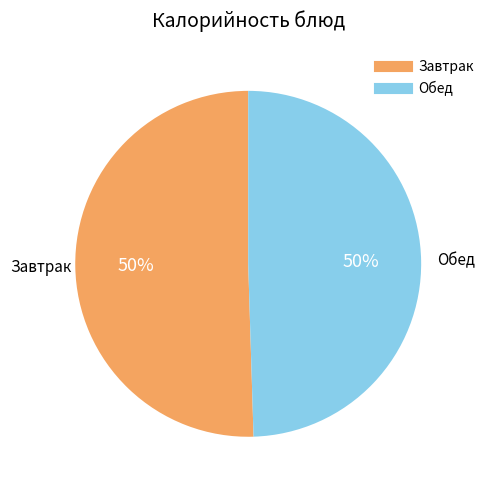

How many slices are in this pie chart?

2